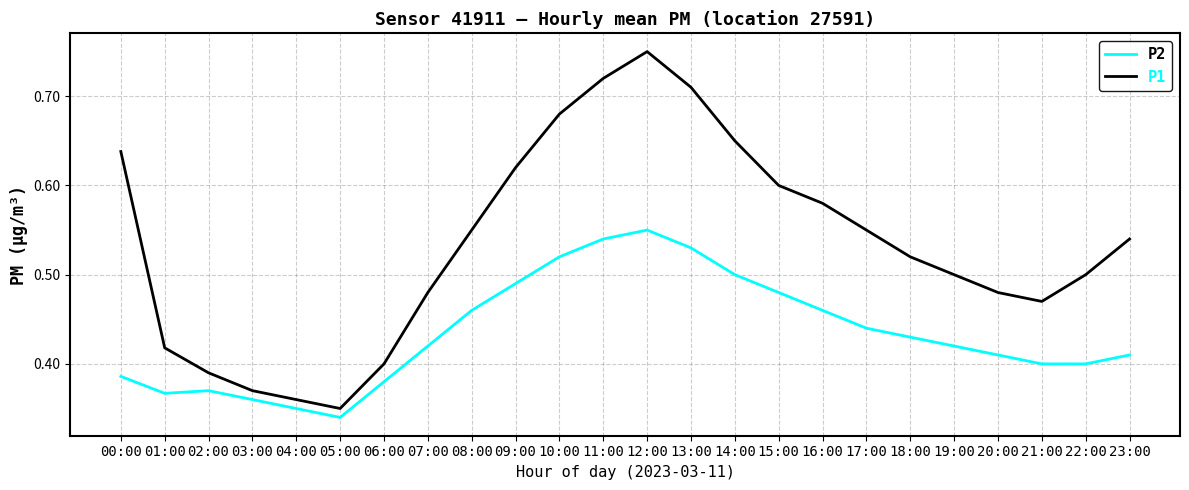

What is the difference between the maximum and minimum values in the P2 series?

0.2